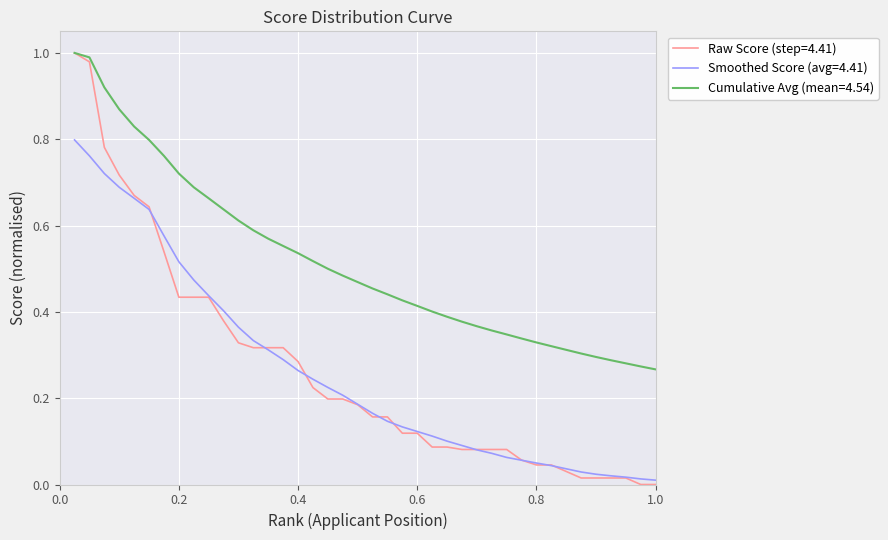

Which series has the widest spread of values?

Raw Score (step=4.41)